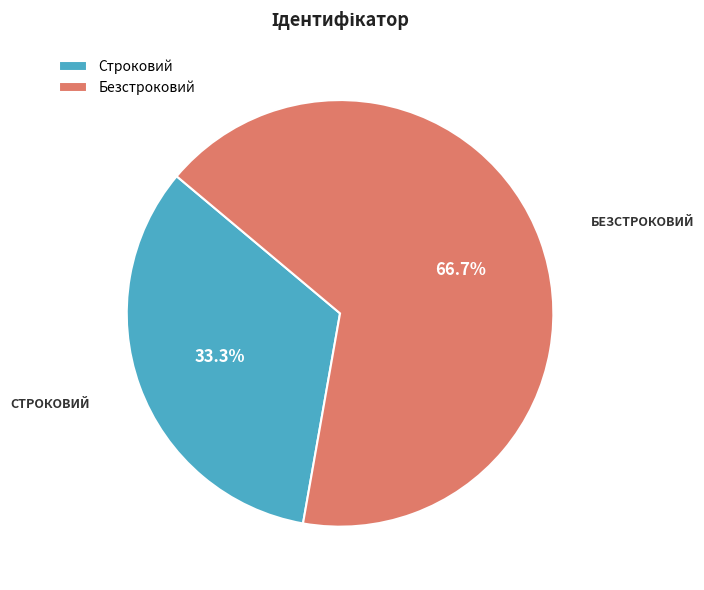

Which slice is the largest?

Безстроковий